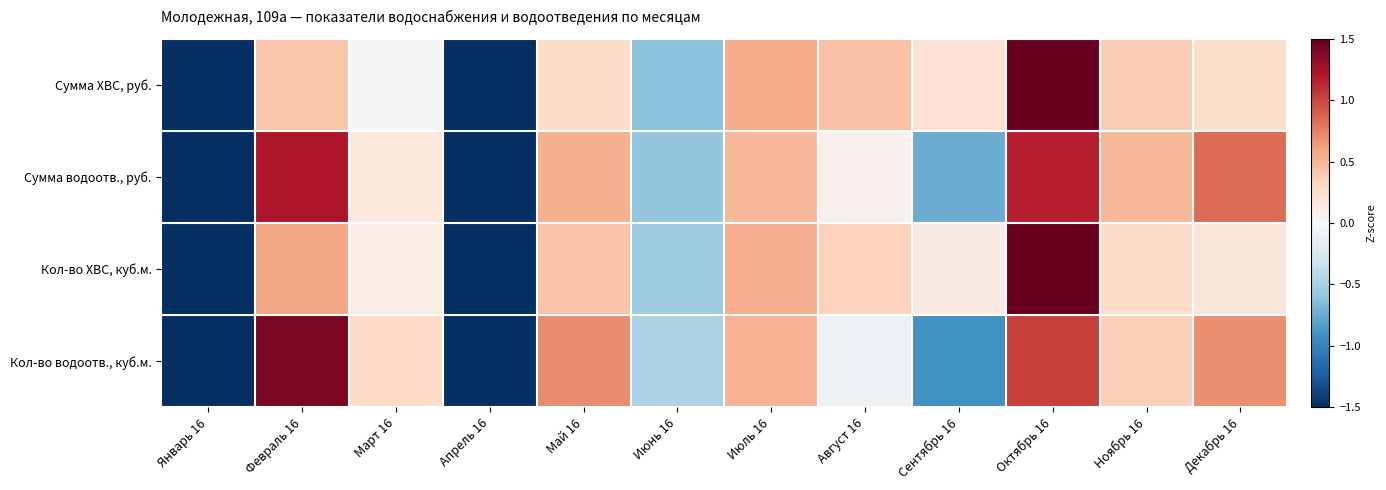

Which has a higher value, Май 16 or Июнь 16?

Май 16